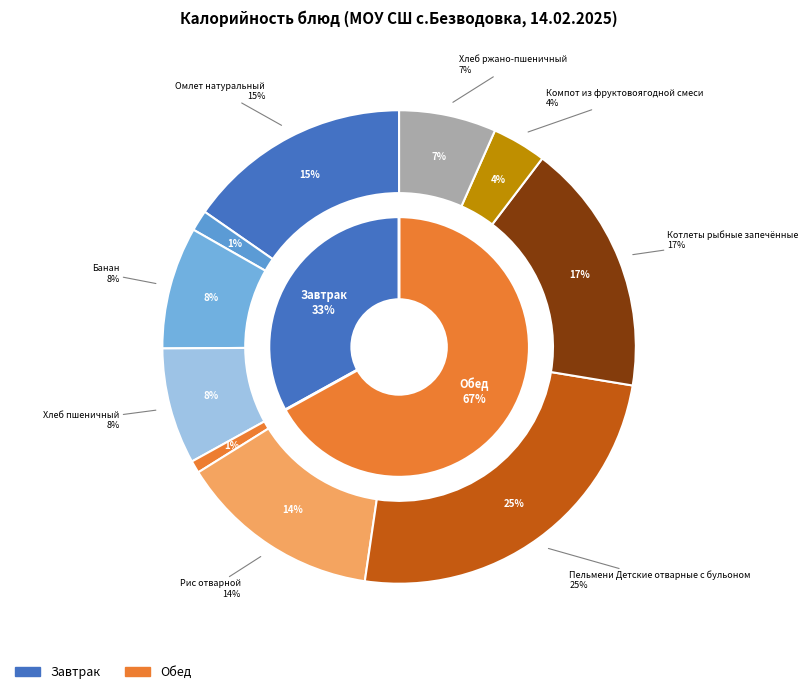

Is it true that Рис отварной is 26% of the pie?

False